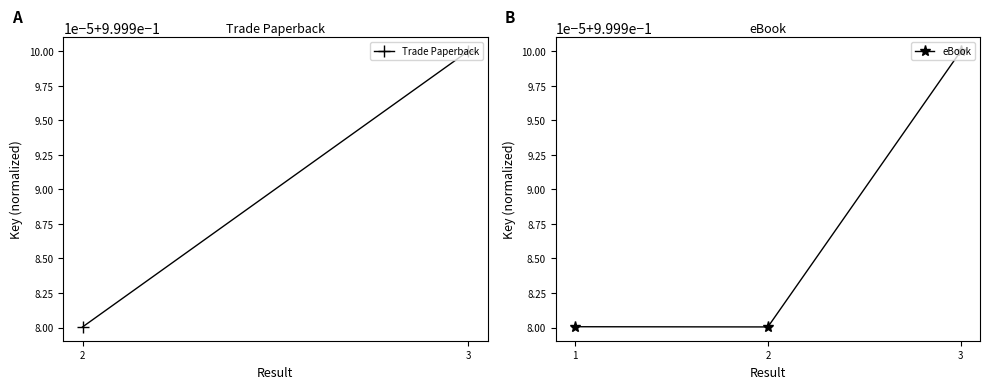

Is this an area chart (filled region under the line)?

No